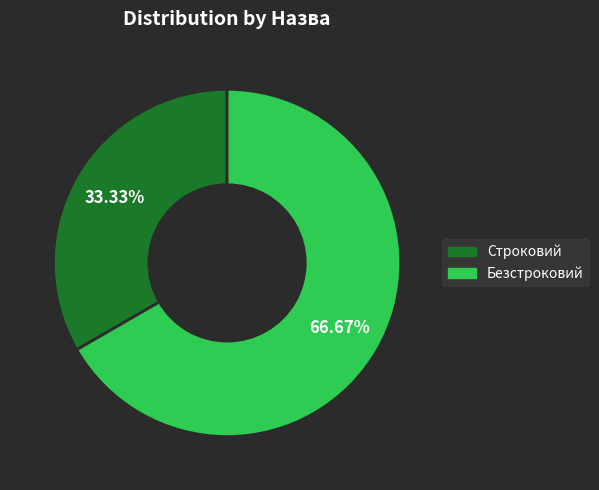

To the nearest percent, what is the combined percentage of Строковий and Безстроковий?

100%